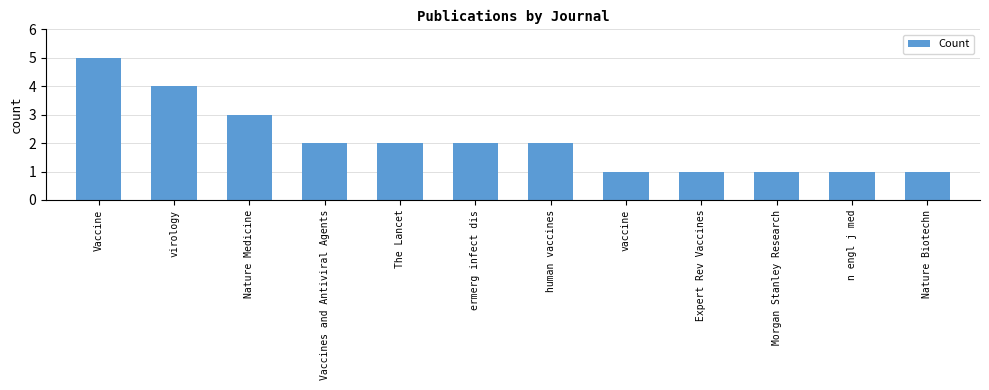

Does the chart contain stacked bars?

No